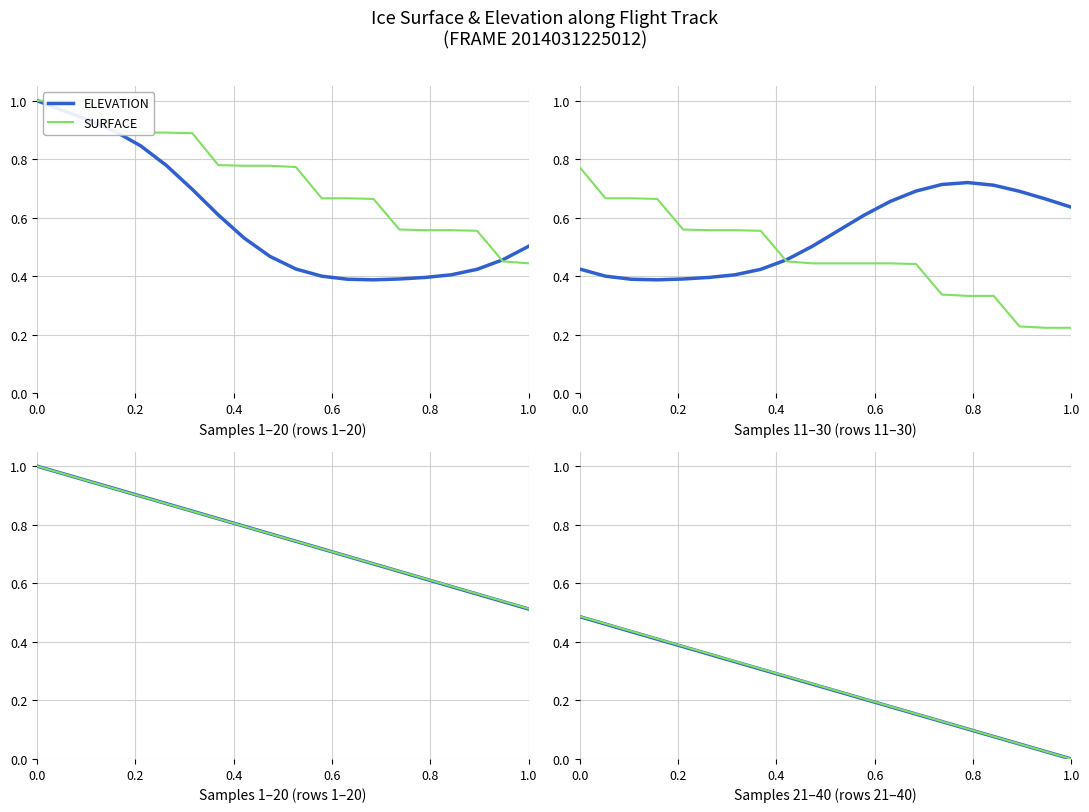

True or false: LON and LAT intersect in this chart.

False